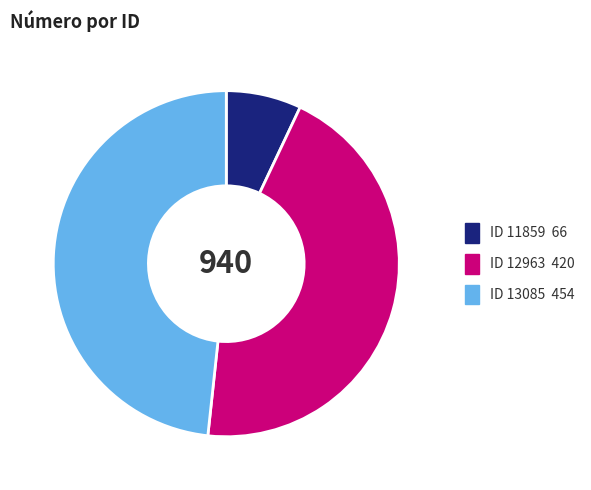

Does any single category account for the majority?

No